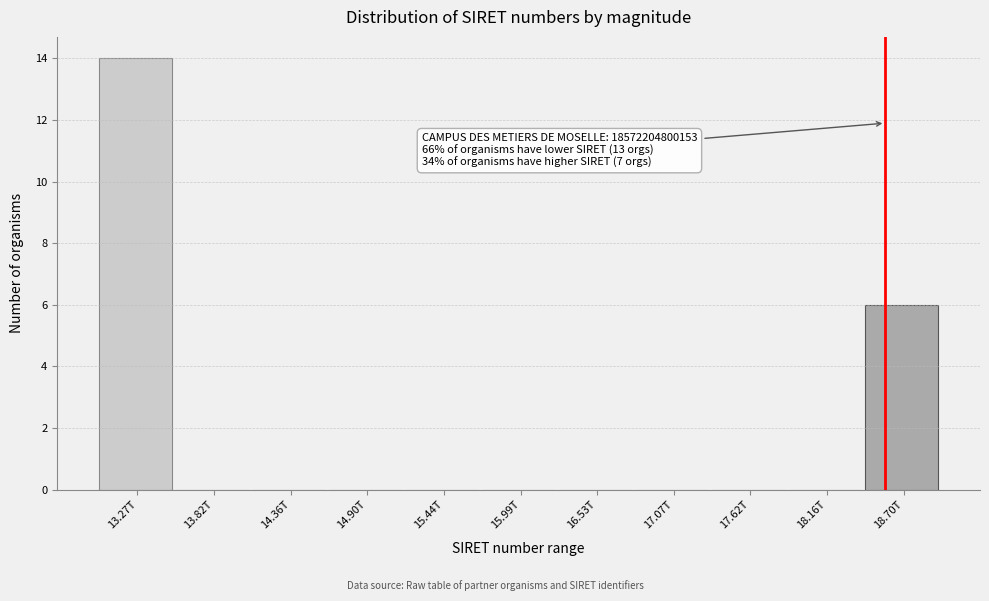

Reading right to left, list all the values displayed in this chart.

18.70T=6	18.16T=0	17.62T=0	17.07T=0	16.53T=0	15.99T=0	15.44T=0	14.90T=0	14.36T=0	13.82T=0	13.27T=14